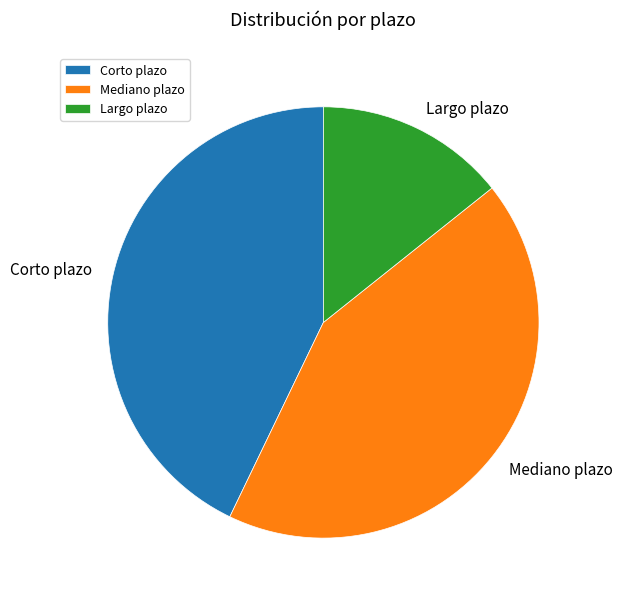

Is there a majority slice in this chart?

No